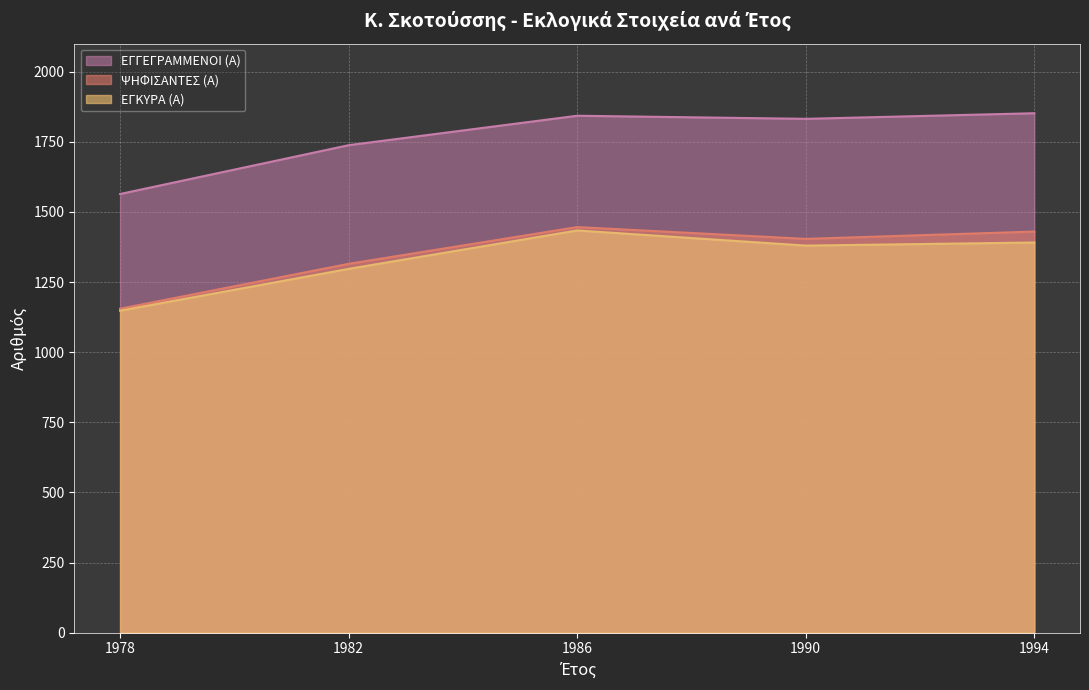

At which category is the sum across all series the highest?

1986